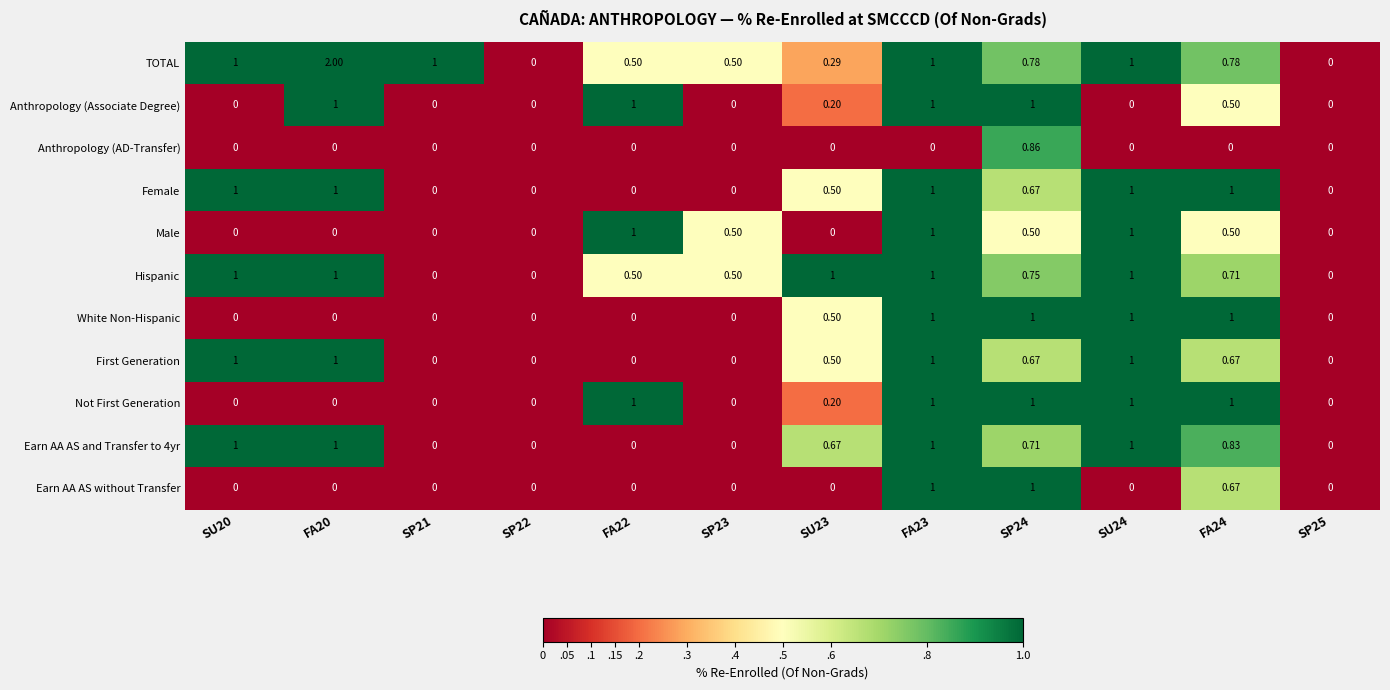

Which series has the largest range (max minus min)?

TOTAL